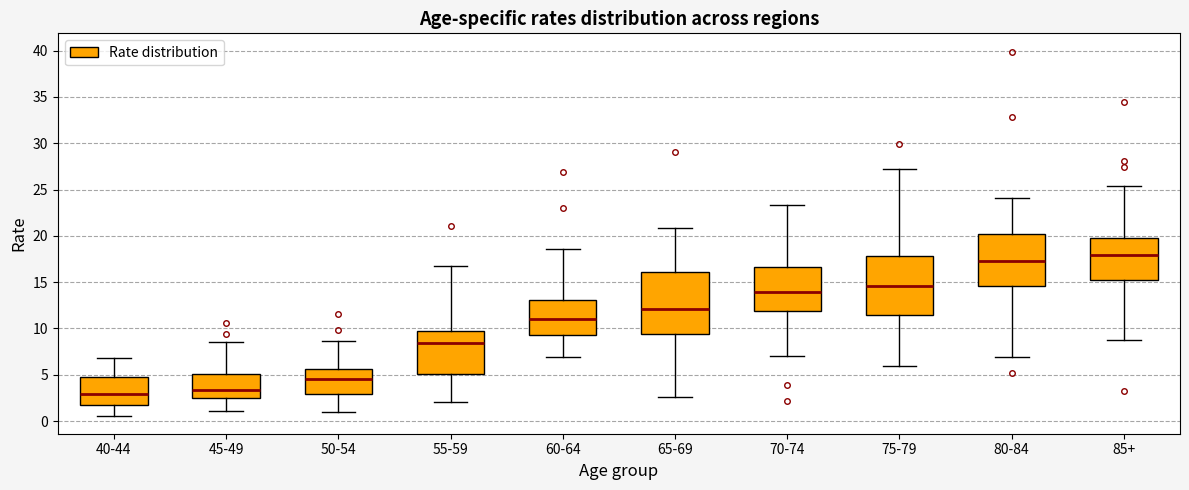

Reading left to right, read every box against the y-axis: the position of its median line, the range the box covers, and the ends of its whiskers. The values are not printed on the chart, so give them approximately, as read against the axis.

40-44: median 3.0, box 2.0 to 5.0, whiskers 0.5 to 7.0
45-49: median 3.5, box 2.5 to 5.0, whiskers 1.0 to 8.5
50-54: median 4.5, box 3.0 to 5.5, whiskers 1.0 to 8.5
55-59: median 8.5, box 5.0 to 10.0, whiskers 2.0 to 16.5
60-64: median 11.0, box 9.5 to 13.0, whiskers 7.0 to 18.5
65-69: median 12.0, box 9.5 to 16.0, whiskers 2.5 to 21.0
70-74: median 14.0, box 12.0 to 16.5, whiskers 7.0 to 23.5
75-79: median 14.5, box 11.5 to 18.0, whiskers 6.0 to 27.0
80-84: median 17.5, box 14.5 to 20.0, whiskers 7.0 to 24.0
85+: median 18.0, box 15.0 to 20.0, whiskers 9.0 to 25.5